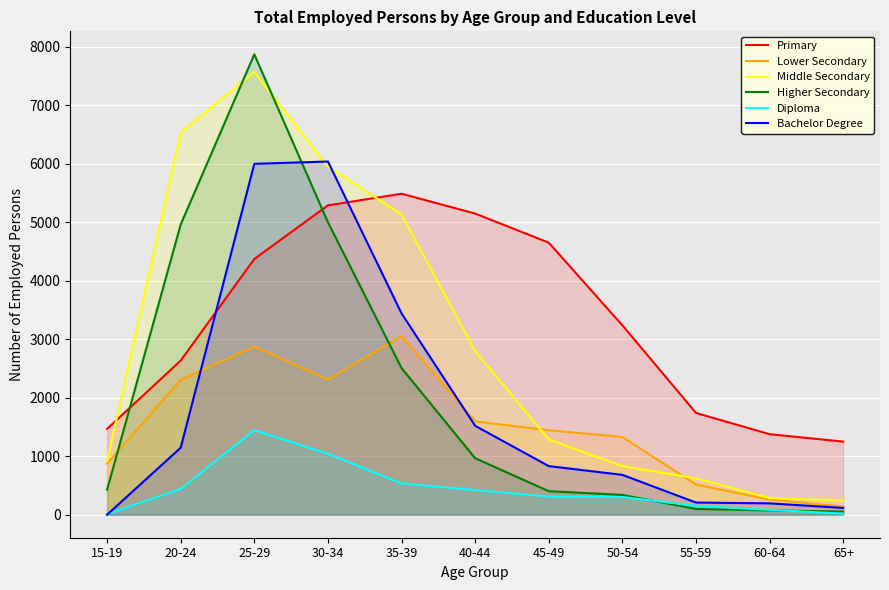

How many lines are shown in the chart?

6